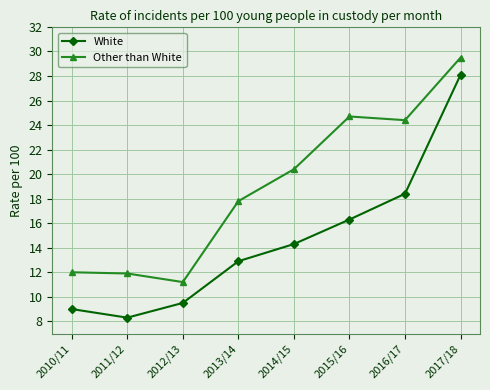

The value of Other than White at 2017/18 is 29.5. True or false?

True